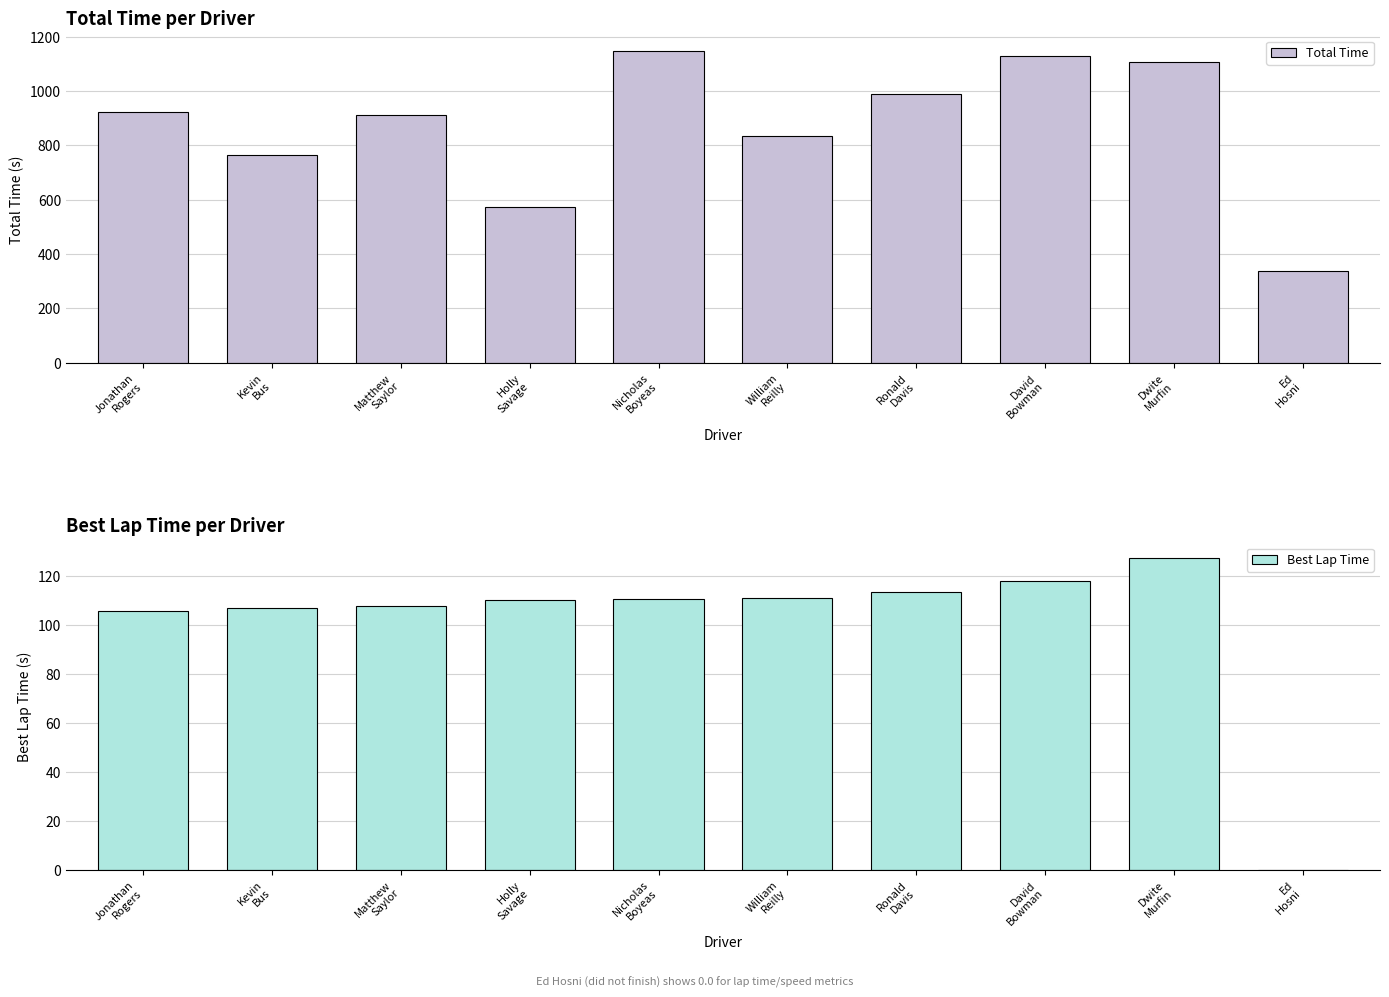

Count the number of data series in this chart.

2